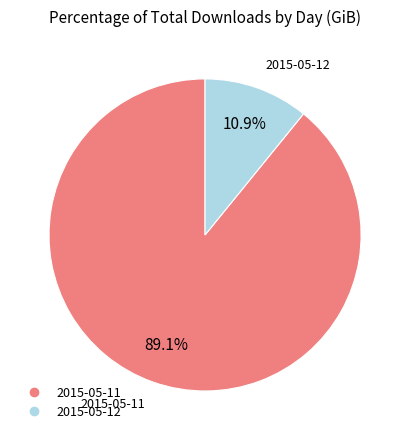

What is the largest slice in the pie chart?

2015-05-11